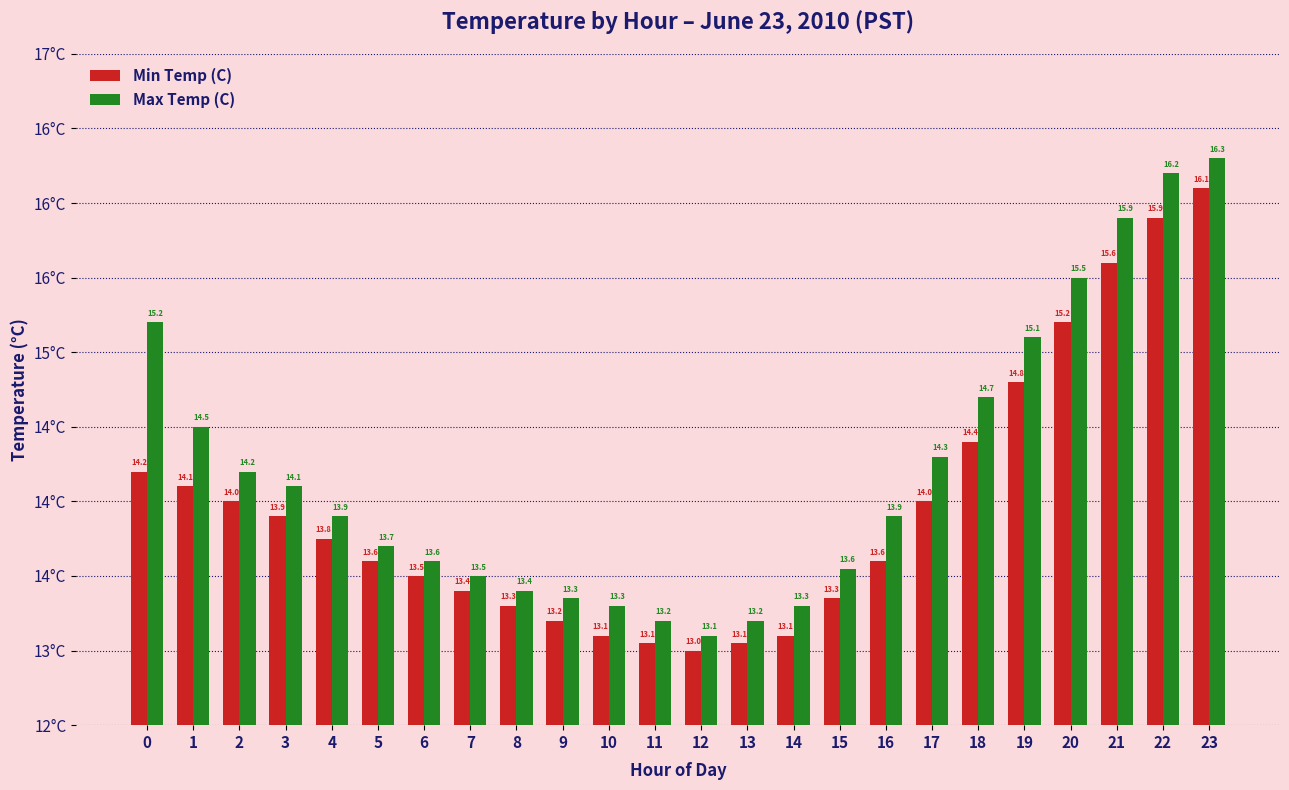

At how many categories does at least one series exceed 15?

6